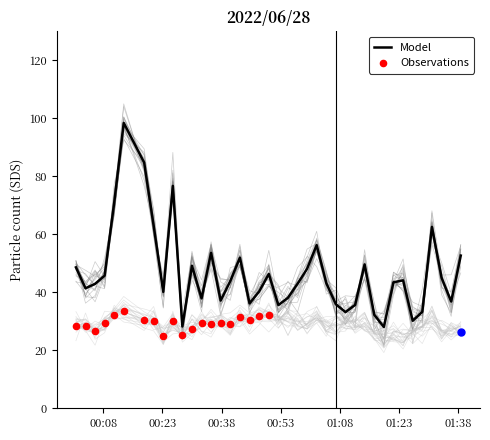

At which category is the sum across all series the highest?

2022/06/28 00:13:10